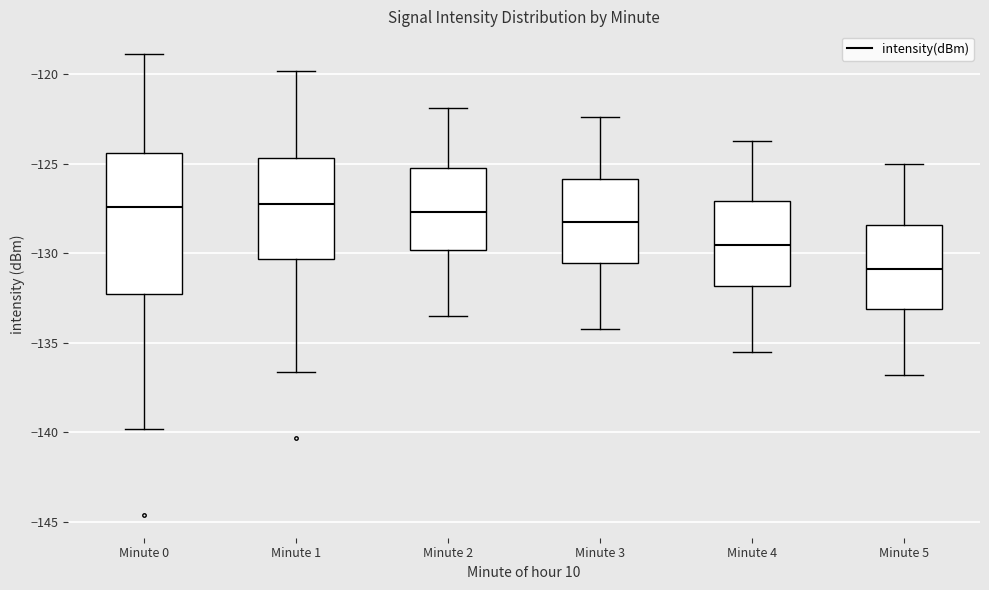

Which box's median line is the lowest?

Minute 5